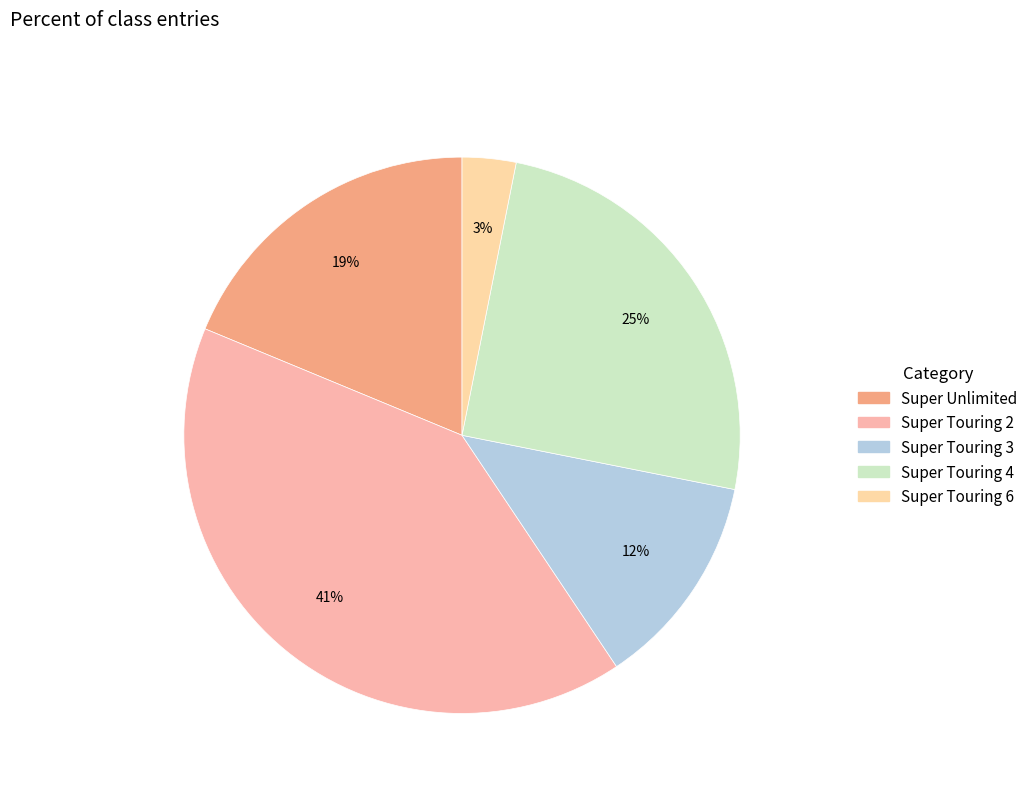

How many segments does this pie chart have?

5